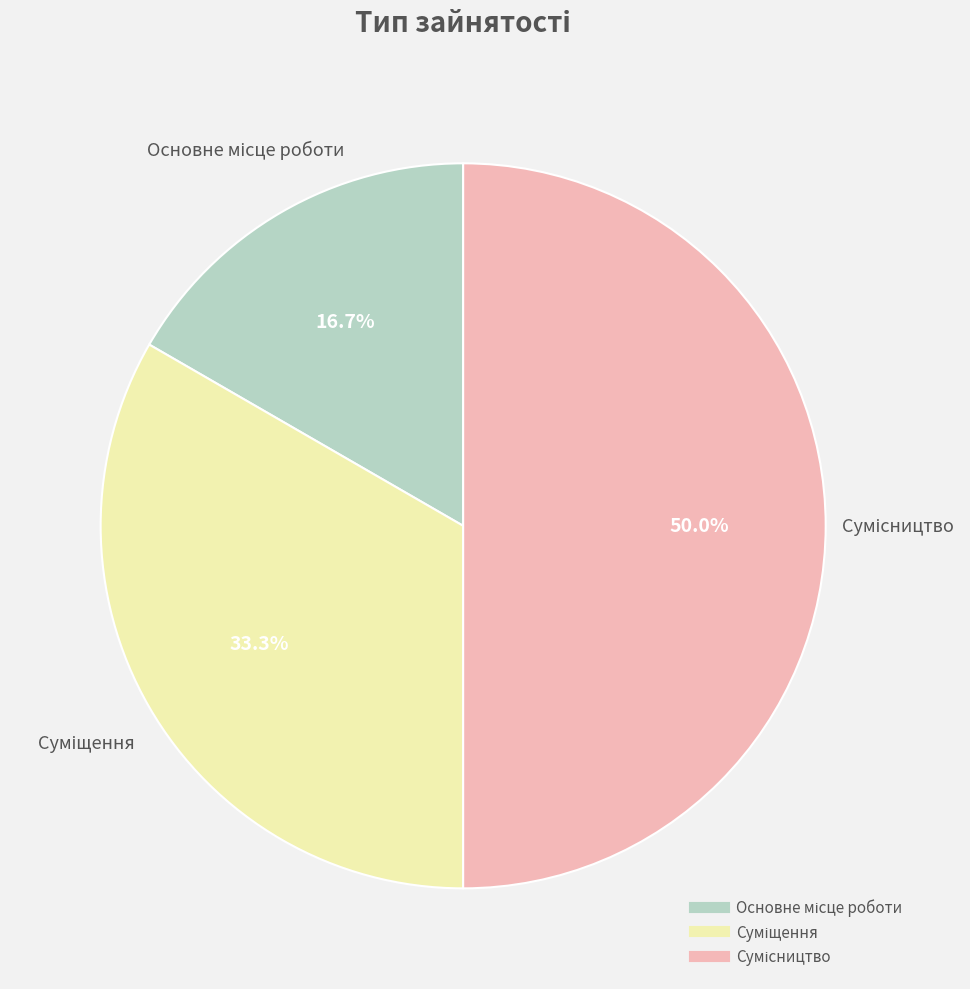

What percentage is NOT represented by Суміщення?

66.7%